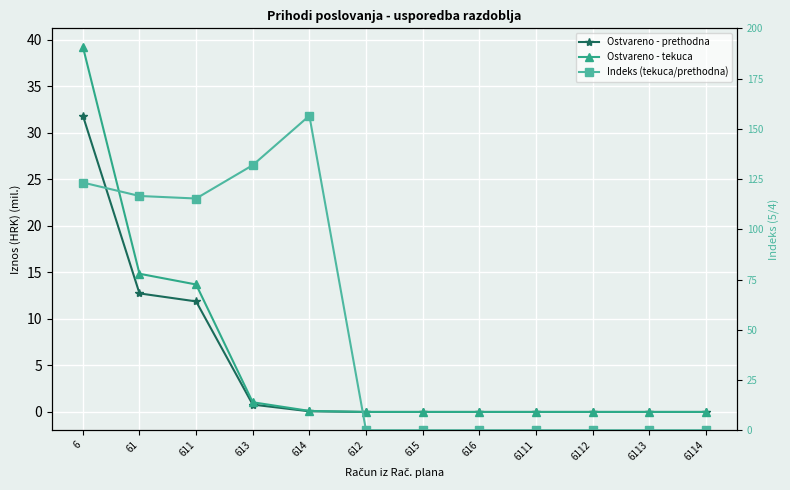

True or false: Indeks (tekuca/prethodna) and Ostvareno - prethodna cross at least once.

False